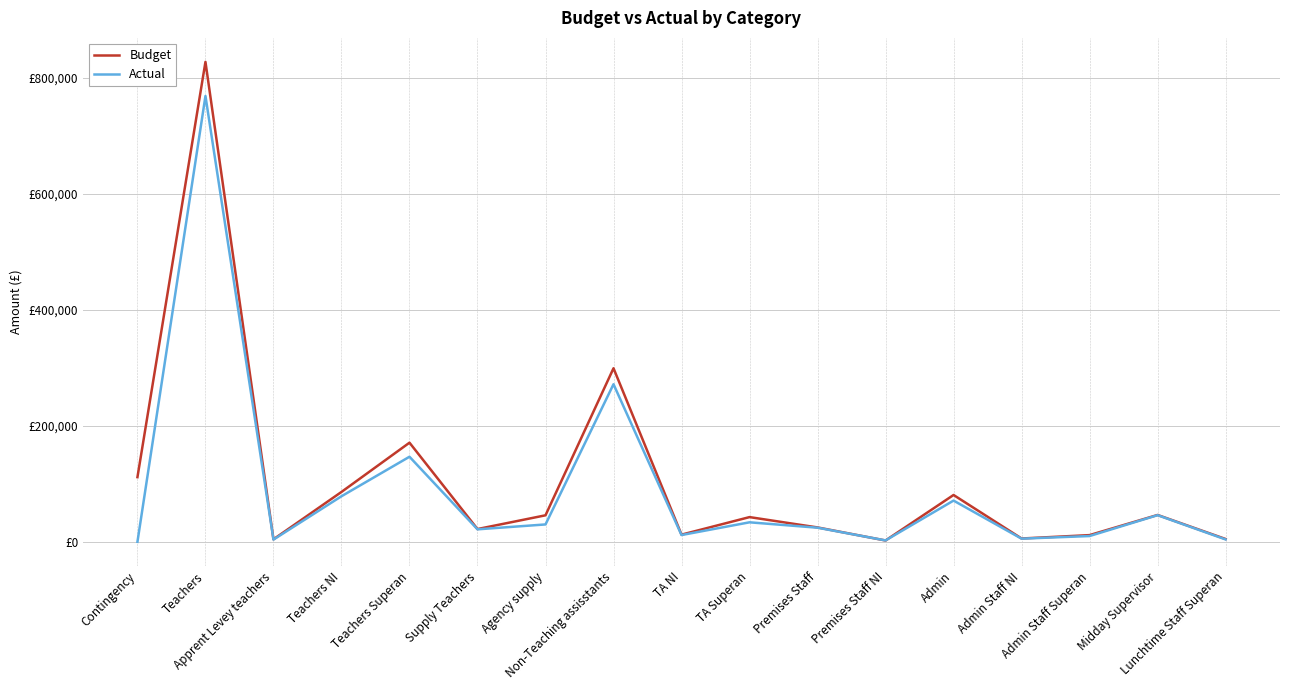

Does the chart have visible grid lines?

Yes